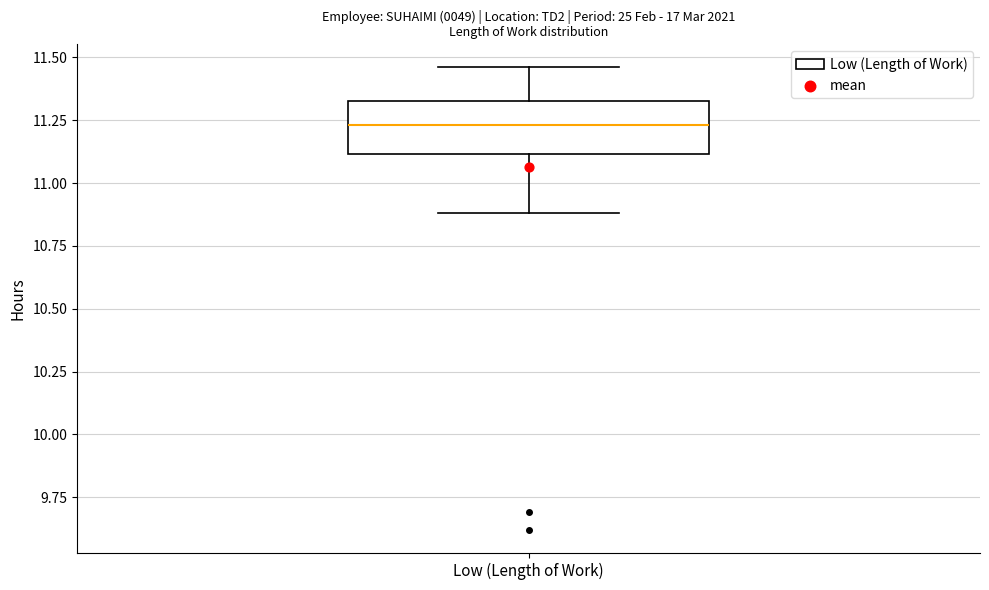

Transcribe this box plot: give where the median line is, the range the box spans, and where the two whiskers end, as read against the y-axis. The values are not printed on the chart, so give them approximately, as read against the axis.

median 11.25, box 11.10 to 11.35, whiskers 10.90 to 11.45